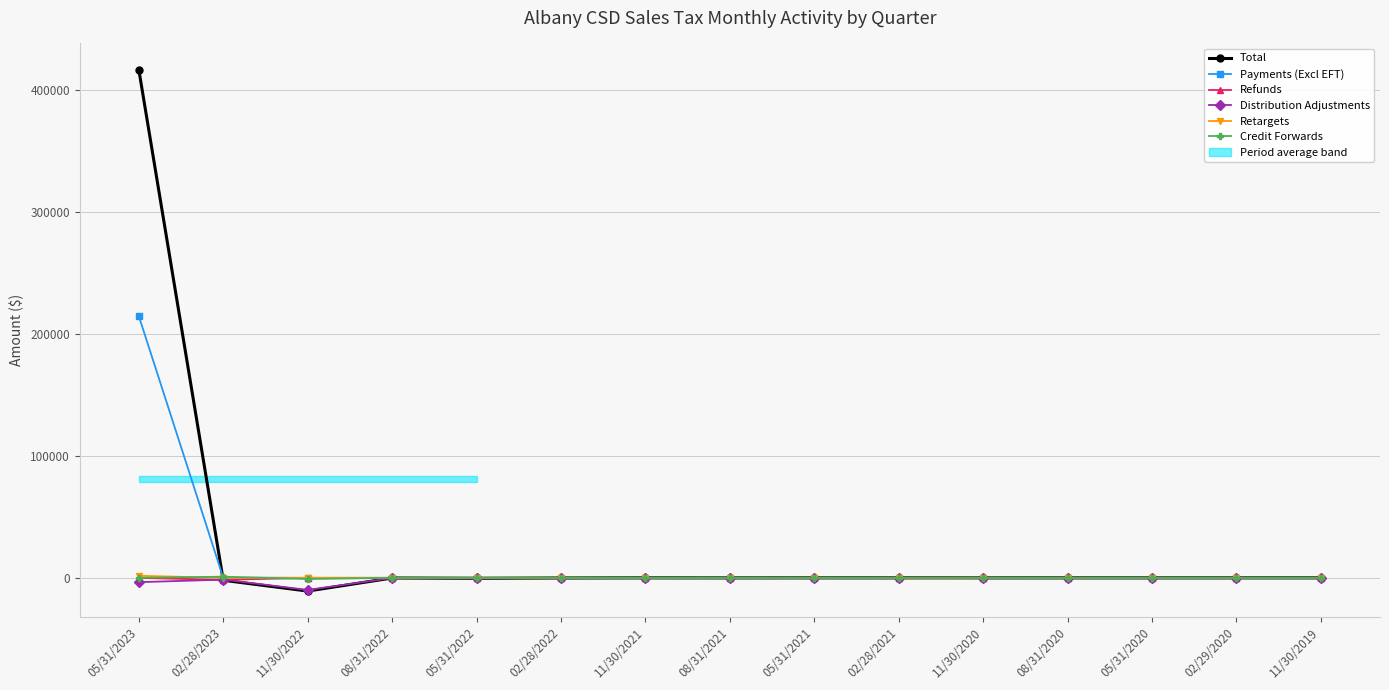

What is the spread (max minus min) of values at 02/28/2023?

2913.9